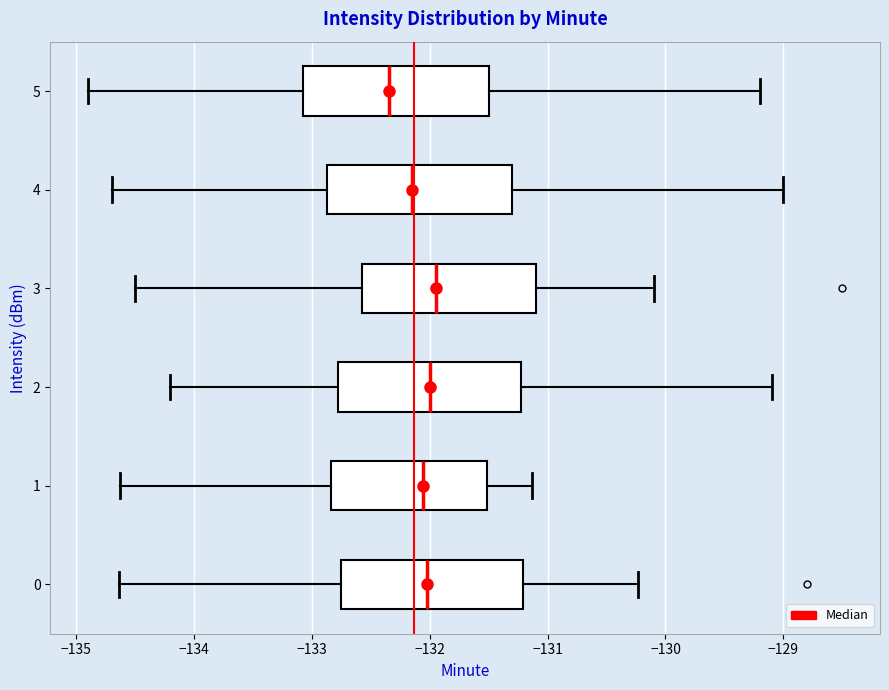

Where is the right edge of the box at y = 2 on the x-axis? The values are not printed on the chart, so give them approximately, as read against the axis.

-131.2